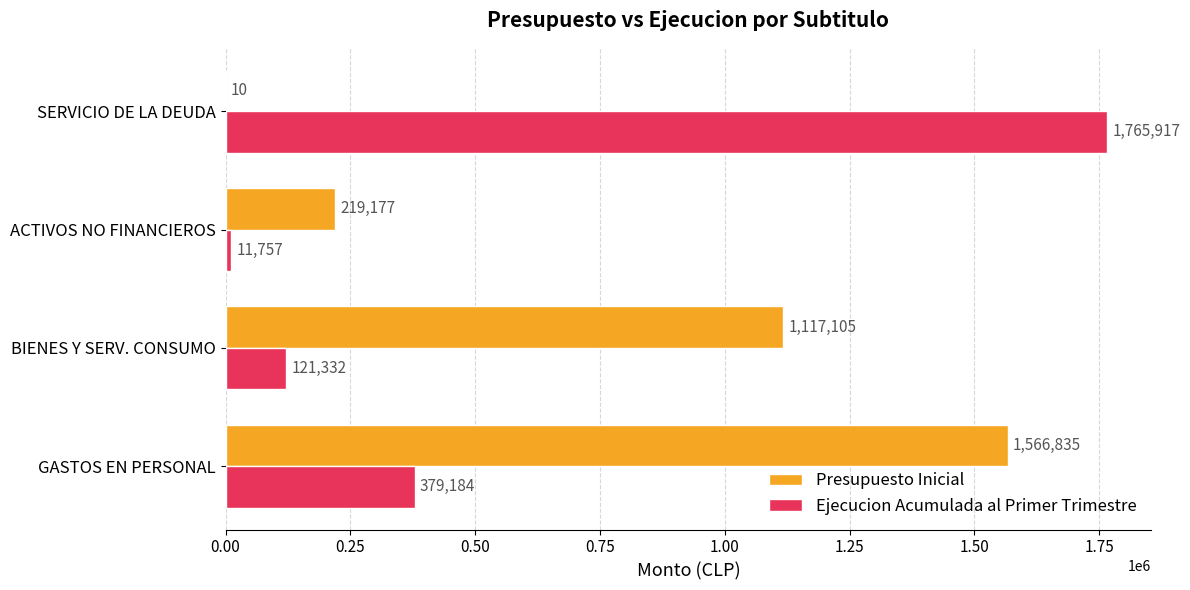

What are all the series names shown in the legend?

Presupuesto Inicial, Ejecucion Acumulada al Primer Trimestre